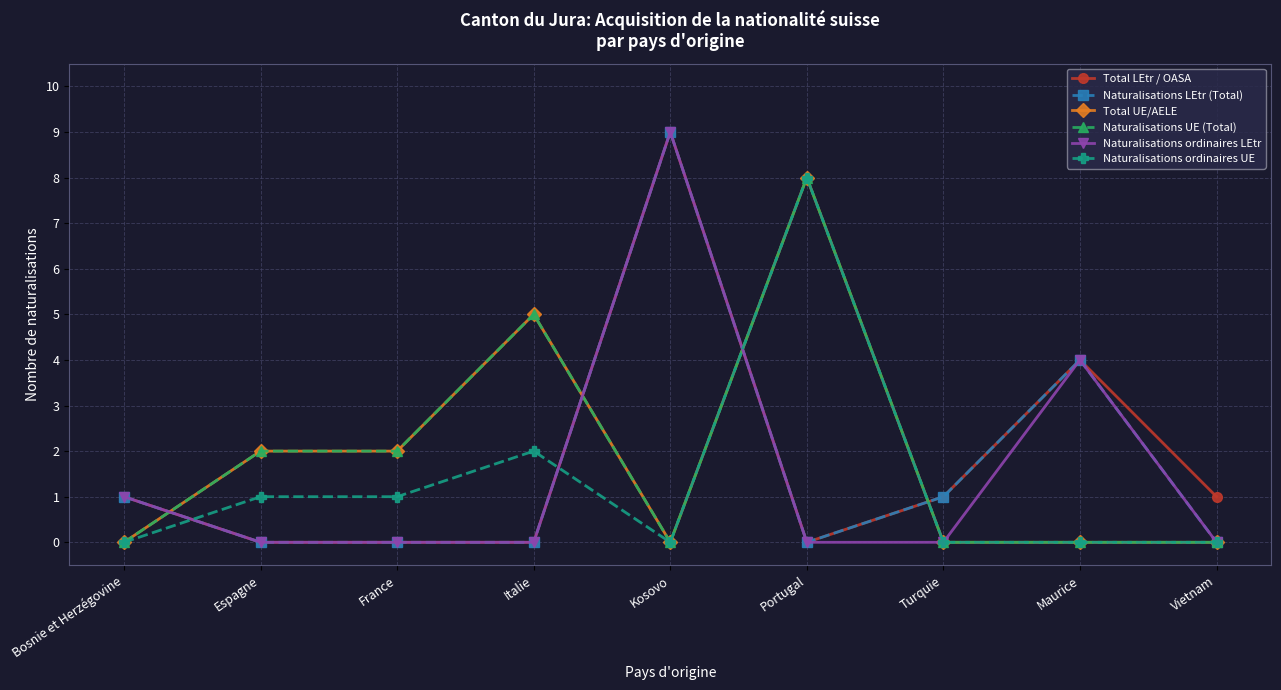

List the series in order of their peak value, highest first.

Total LEtr / OASA, Naturalisations LEtr (Total), Naturalisations ordinaires LEtr, Total UE/AELE, Naturalisations UE (Total), Naturalisations ordinaires UE